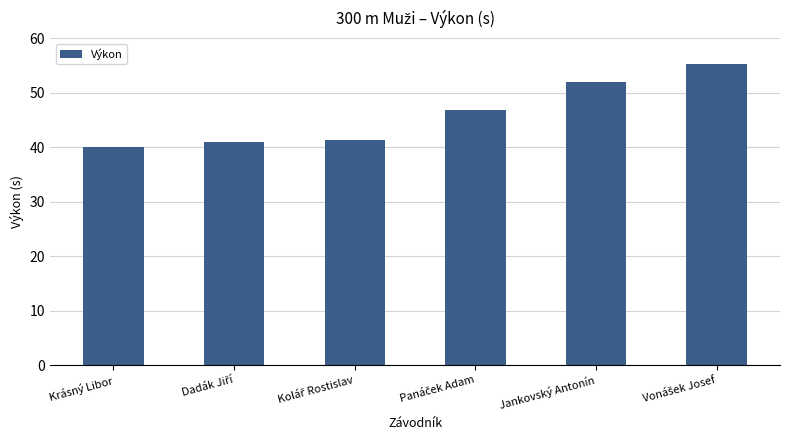

What is the maximum value shown in the chart?

55.4